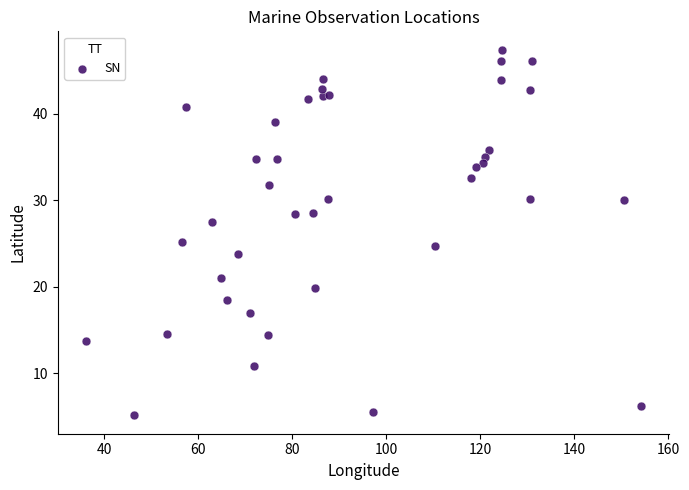

What Y value in the scatter plot is closest to 26?

25.2